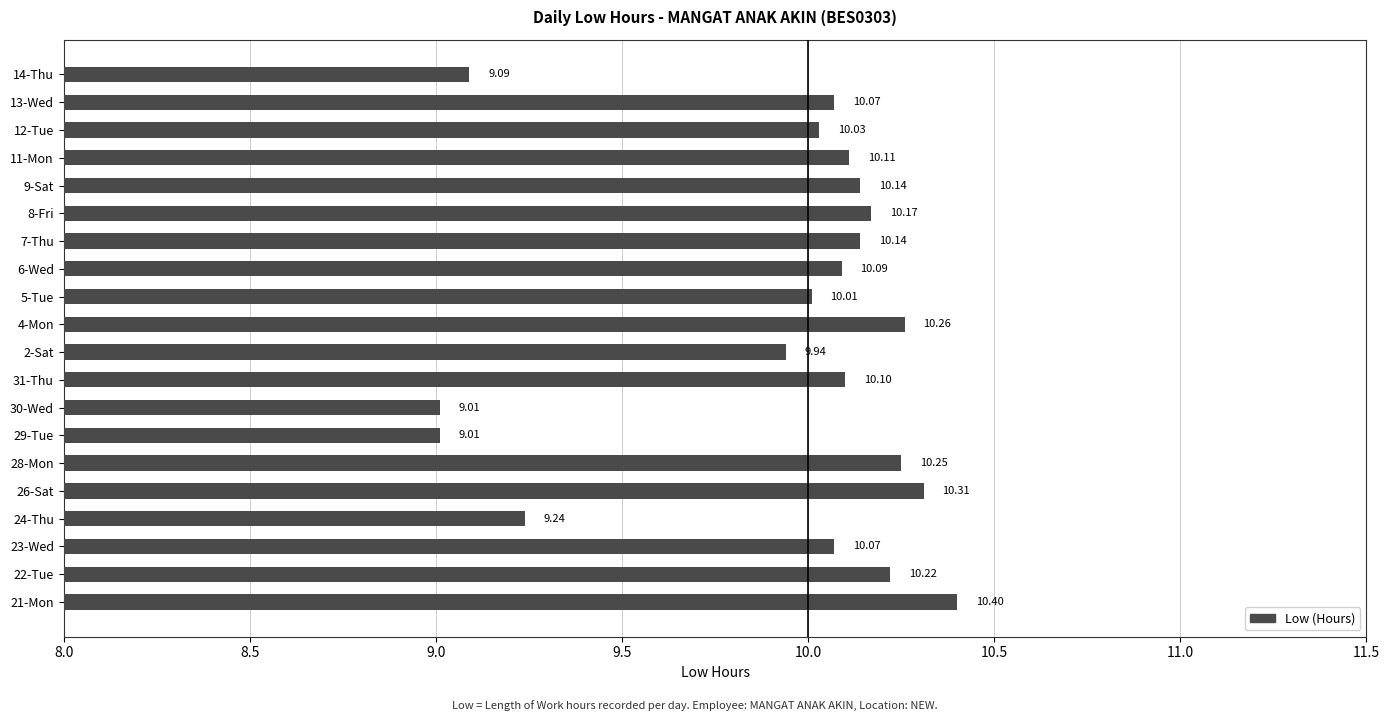

What is the change in value from 29-Tue to 2-Sat?

+0.9